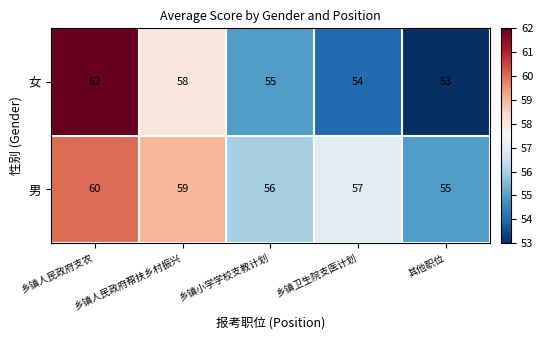

List the series in order of their overall mean, lowest first.

女, 男